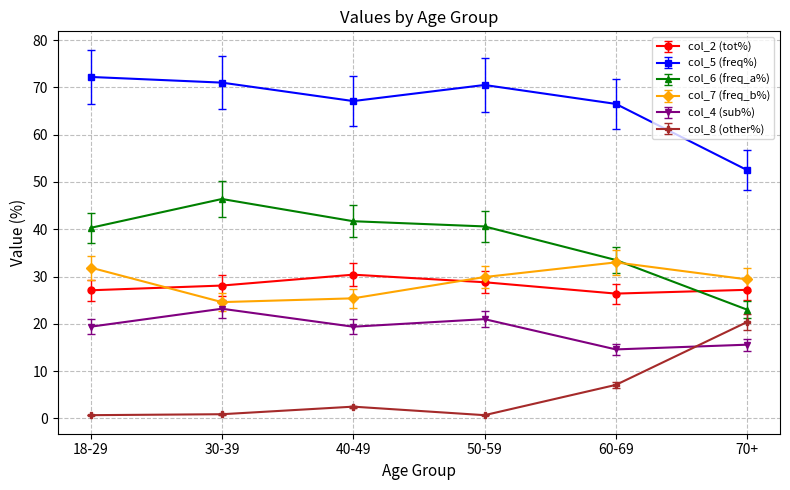

Is it true that col_4 (sub%) equals 31.7 at 18-29?

False